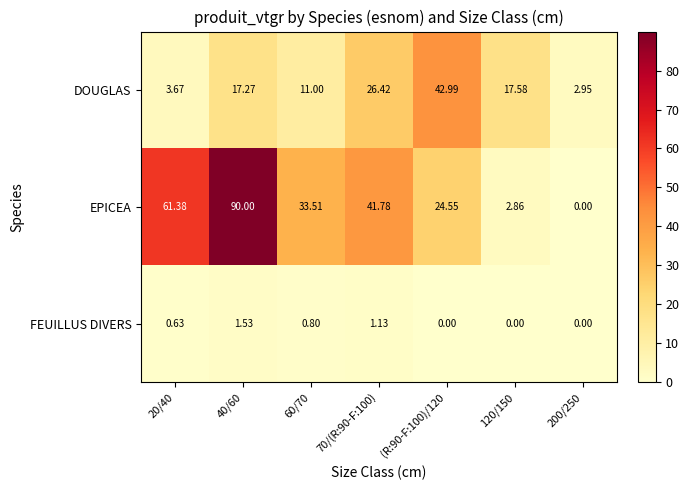

What is the maximum value shown in the chart?

90.0